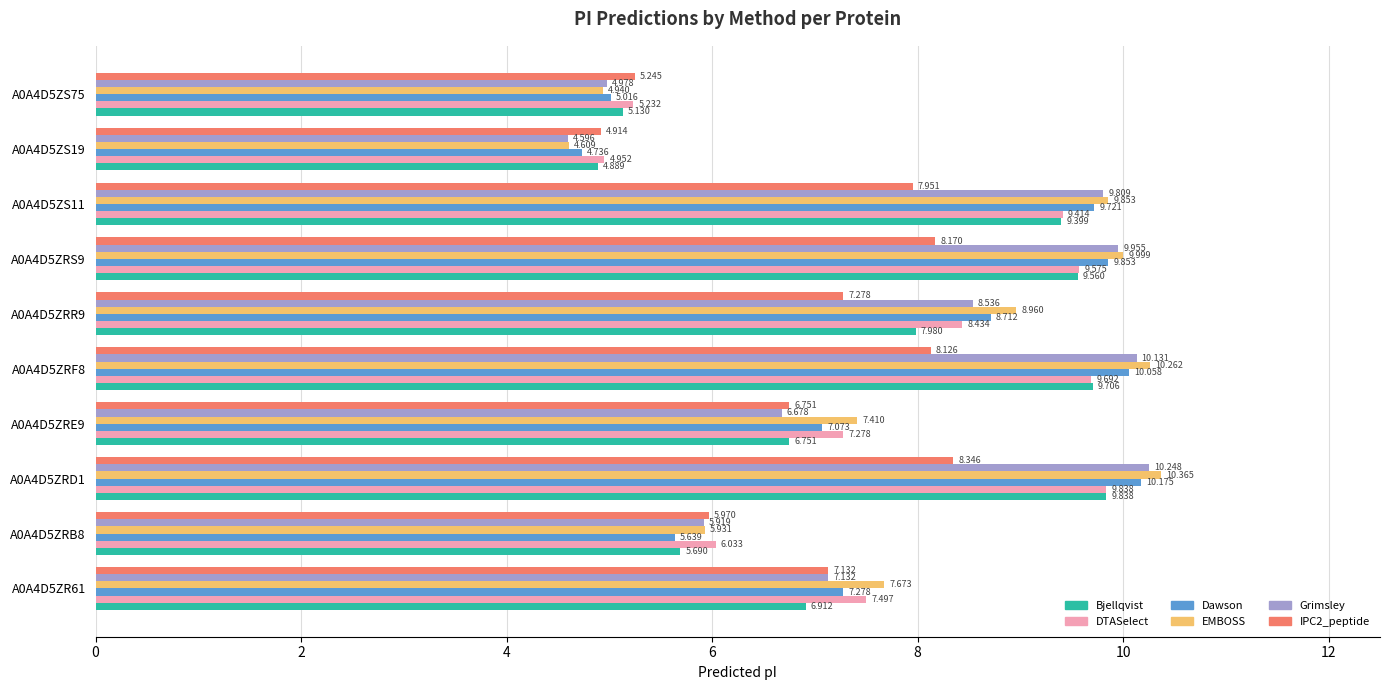

Which label corresponds to the largest value in the chart?

A0A4D5ZRD1